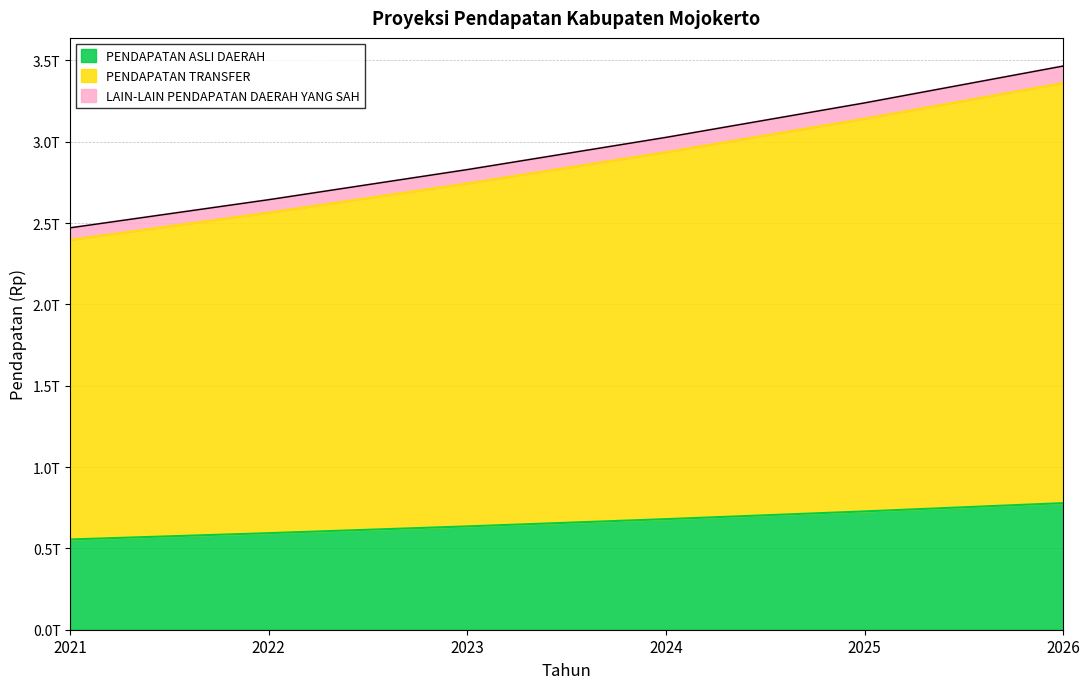

Does the chart display data point markers on the line(s)?

No